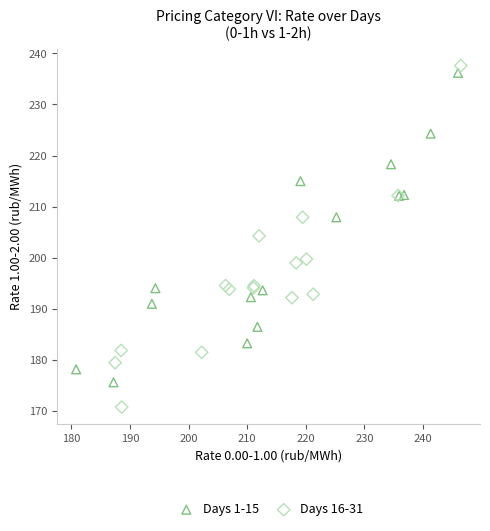

Which series has the largest Y range (max minus min)?

Days 16-31